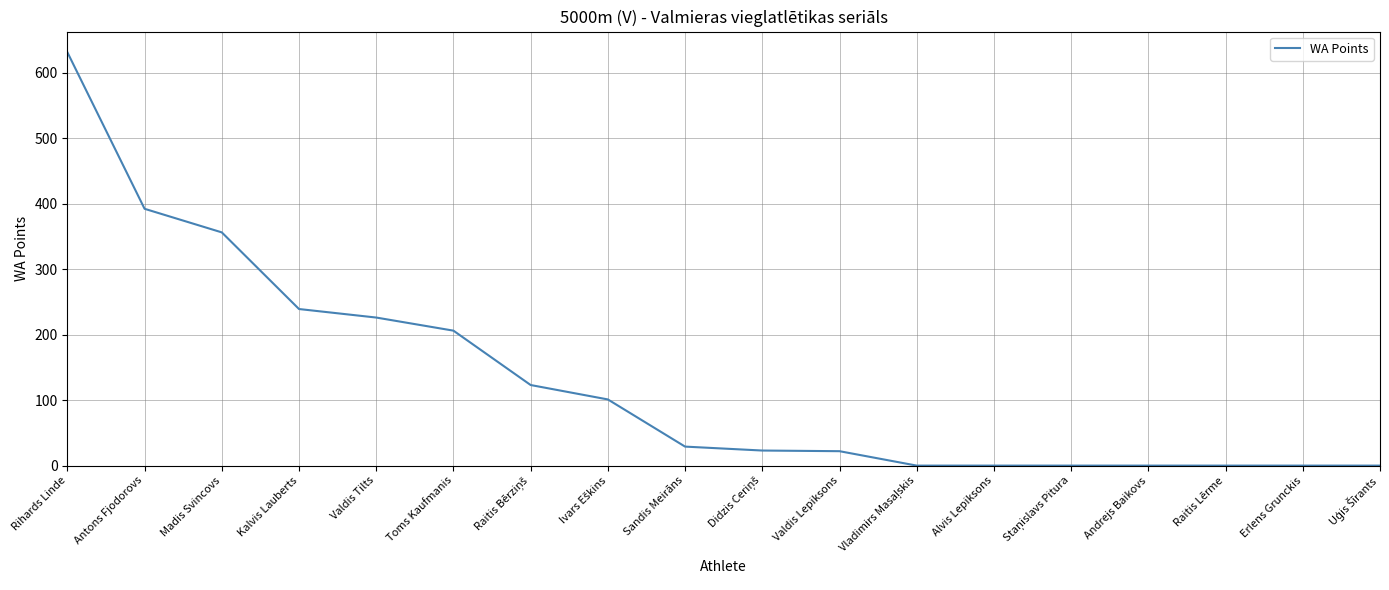

At which category does the chart reach its peak across all series?

Rihards Linde